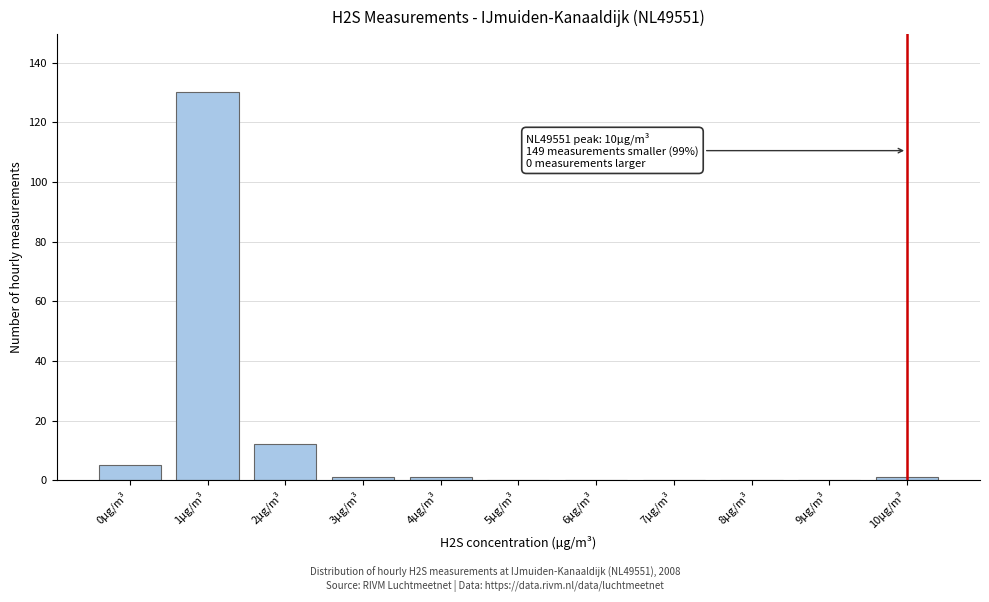

Reading left to right, list all the values displayed in this chart.

0µg/m³=5	1µg/m³=130	2µg/m³=12	3µg/m³=1	4µg/m³=1	5µg/m³=0	6µg/m³=0	7µg/m³=0	8µg/m³=0	9µg/m³=0	10µg/m³=1